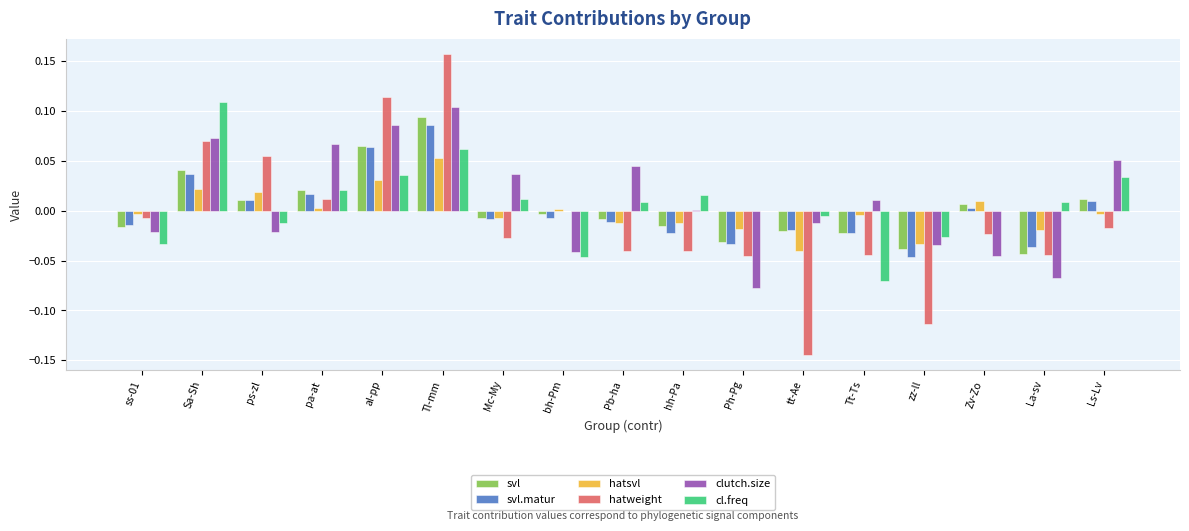

At which category does the chart reach its peak across all series?

Tl-mm